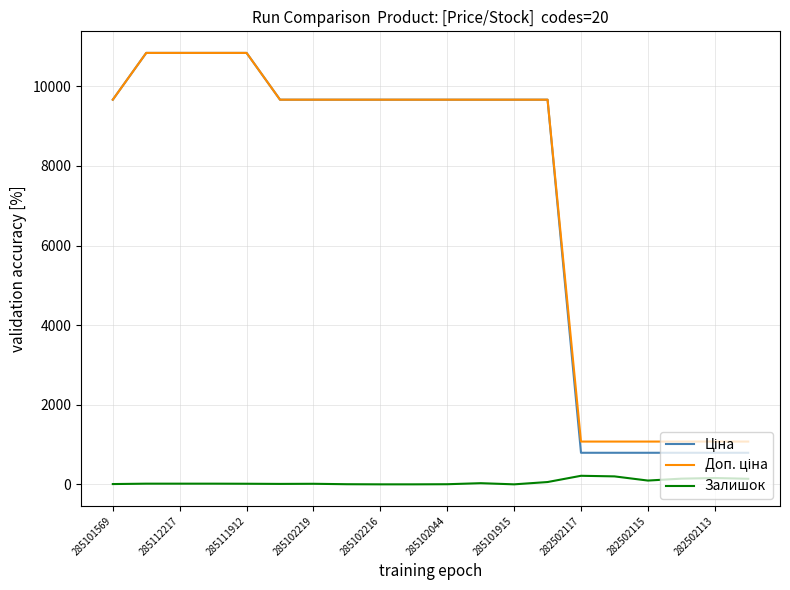

What is the greatest value displayed?

10840.1